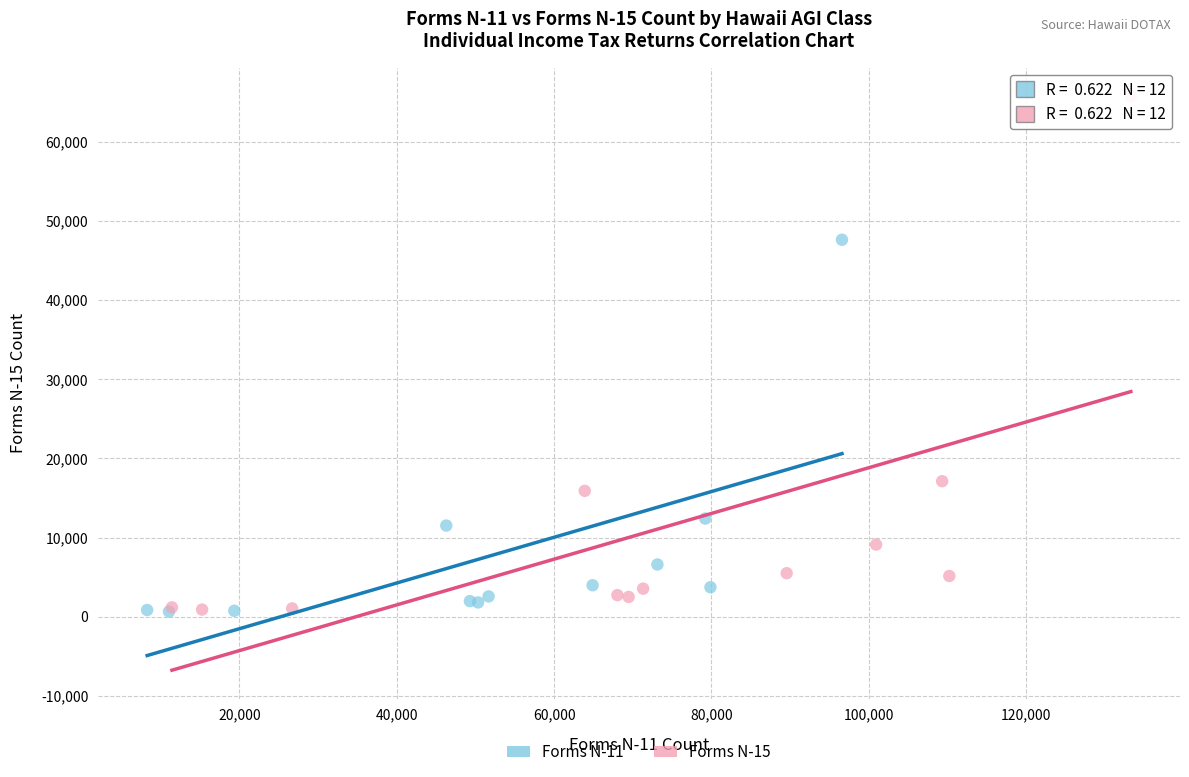

Which series has the widest spread of Y values?

Forms N-15